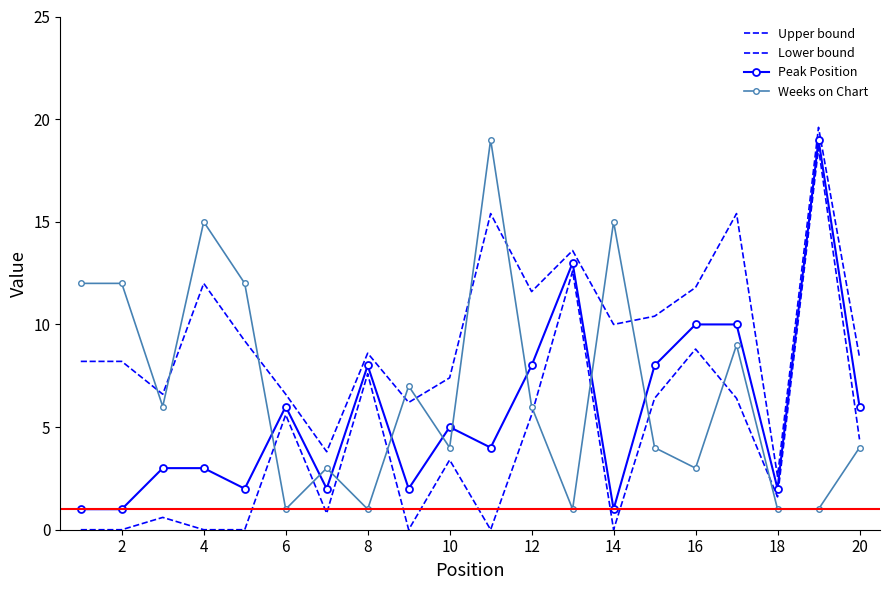

What is the highest value of the Weeks on Chart series?

19.0